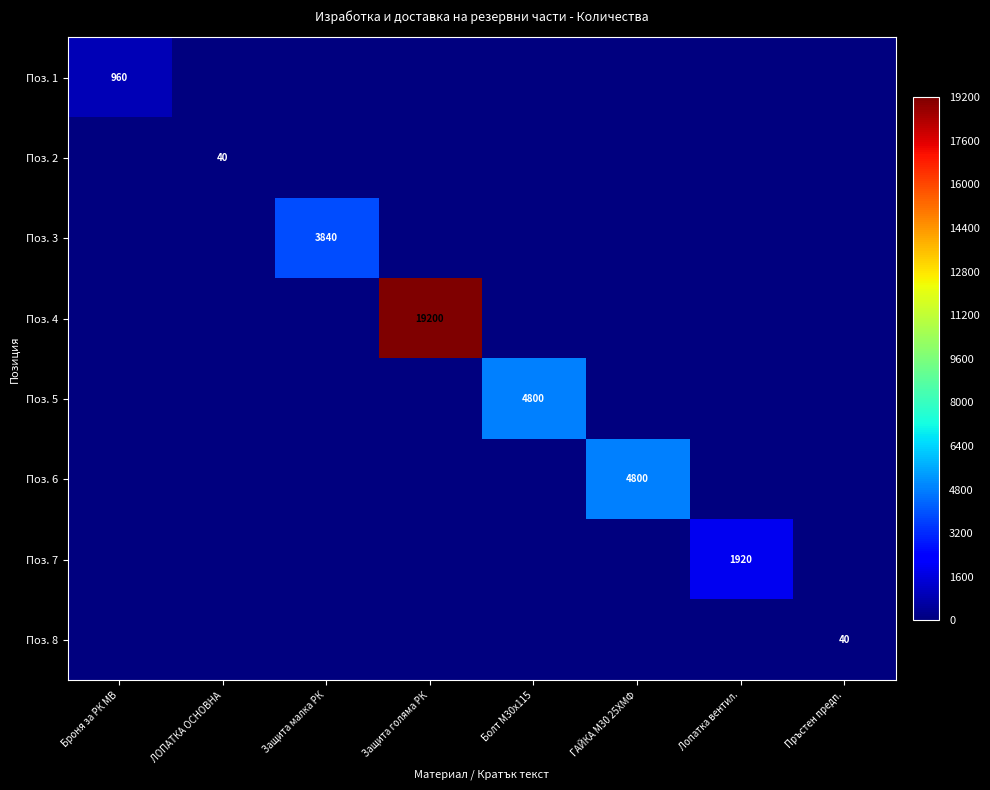

The Поз. 2 series shows 40 at ЛОПАТКА ОСНОВНА. True or false?

True